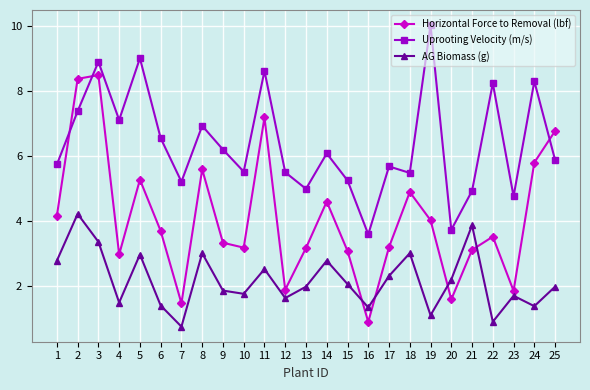

At which category is the sum across all series the highest?

3